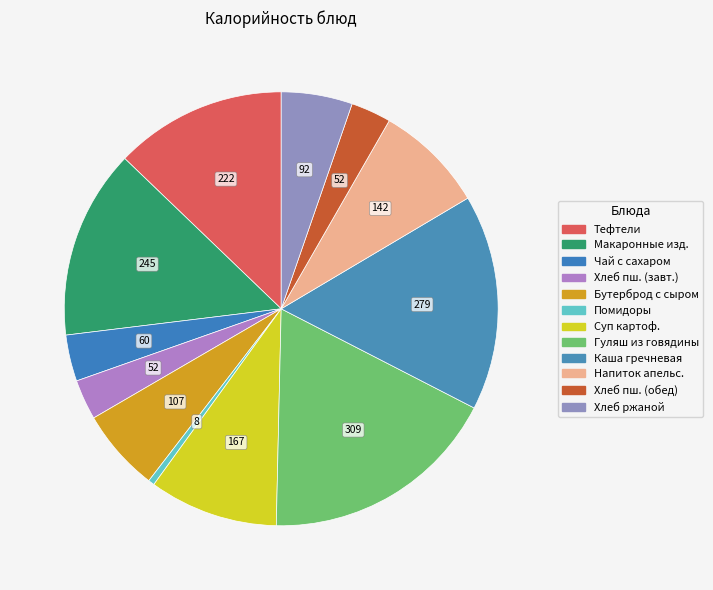

How many segments does this pie chart have?

12